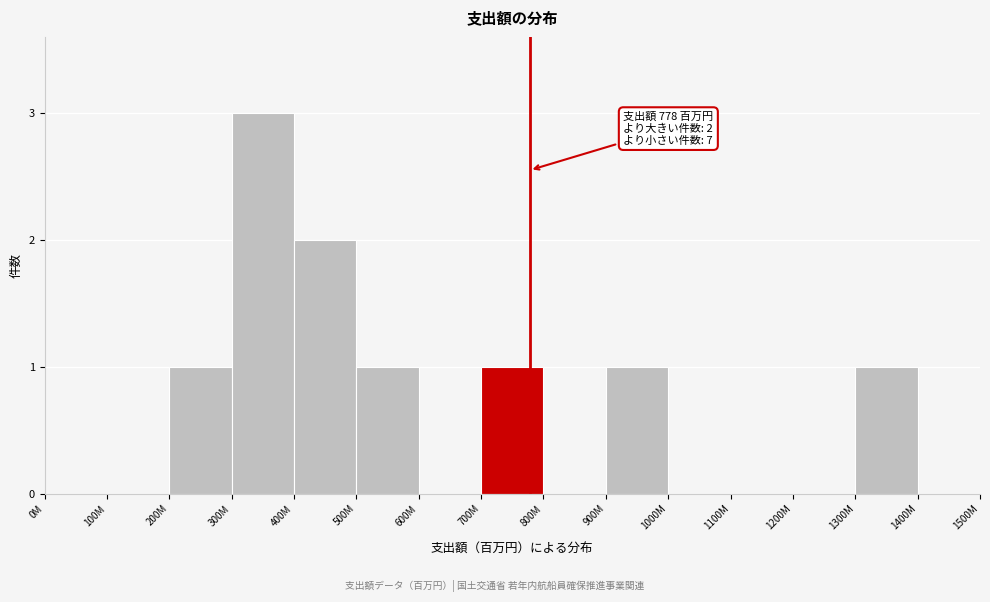

Reading left to right, extract all data points from this chart.

0M=0	100M=0	200M=1	300M=3	400M=2	500M=1	600M=0	700M=1	800M=0	900M=1	1000M=0	1100M=0	1200M=0	1300M=1	1400M=0